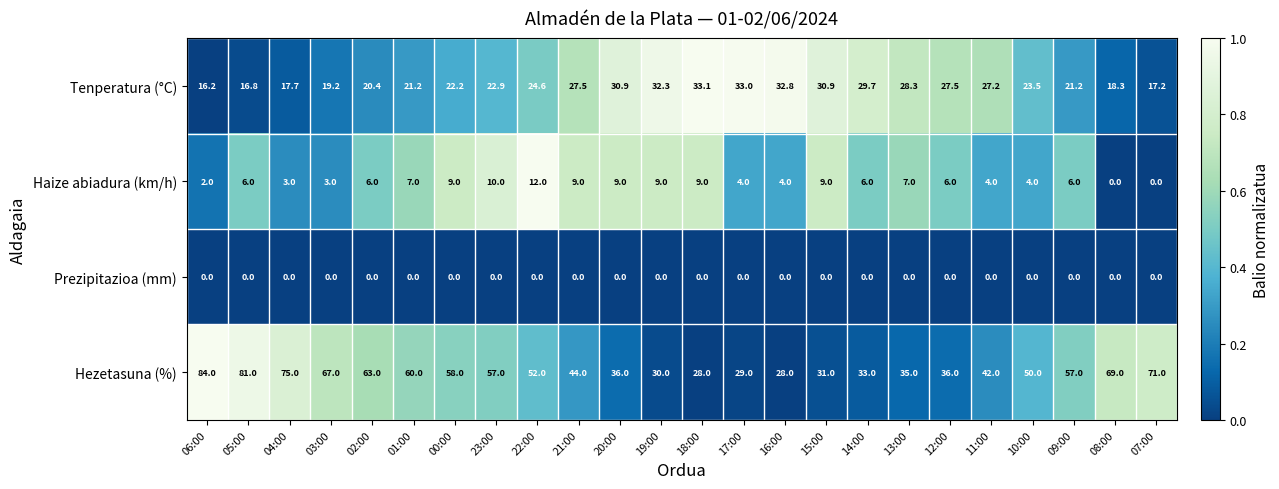

What is the greatest value displayed?

84.0